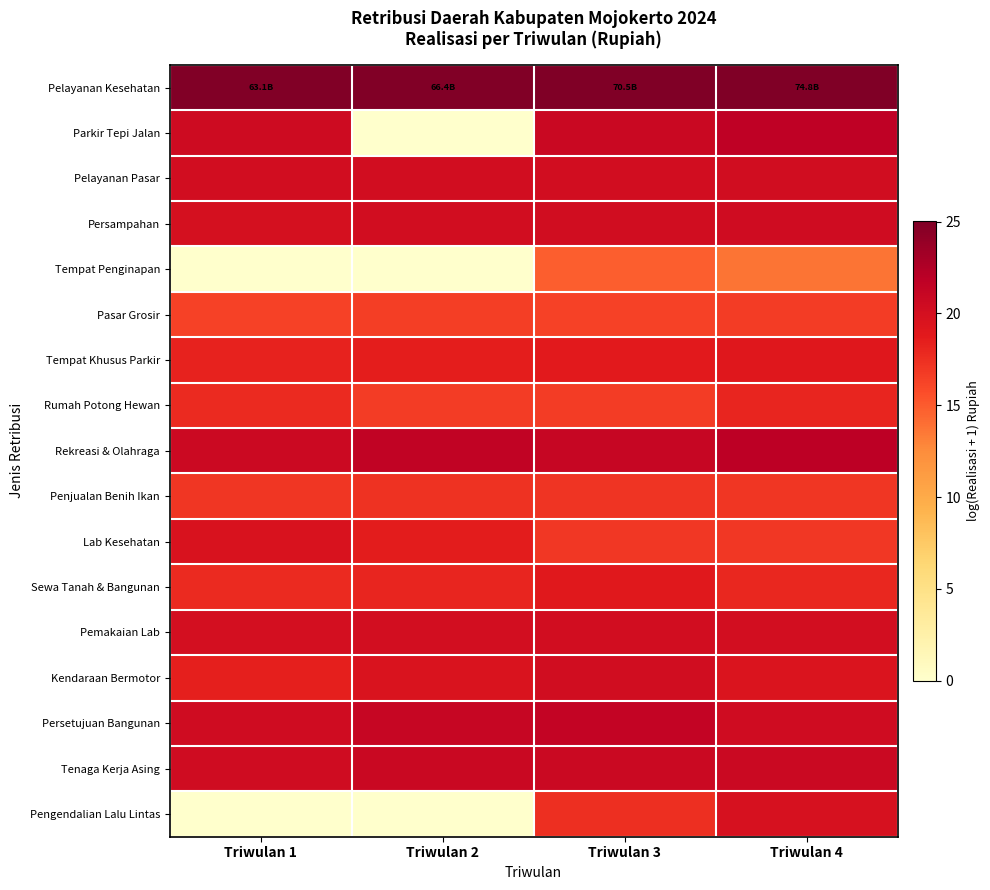

Rank the series at Triwulan 4 from lowest to highest value.

Tempat Penginapan, Pasar Grosir, Lab Kesehatan, Penjualan Benih Ikan, Sewa Tanah & Bangunan, Rumah Potong Hewan, Tempat Khusus Parkir, Kendaraan Bermotor, Pengendalian Lalu Lintas, Pemakaian Lab, Pelayanan Pasar, Persetujuan Bangunan, Persampahan, Tenaga Kerja Asing, Parkir Tepi Jalan, Rekreasi & Olahraga, Pelayanan Kesehatan